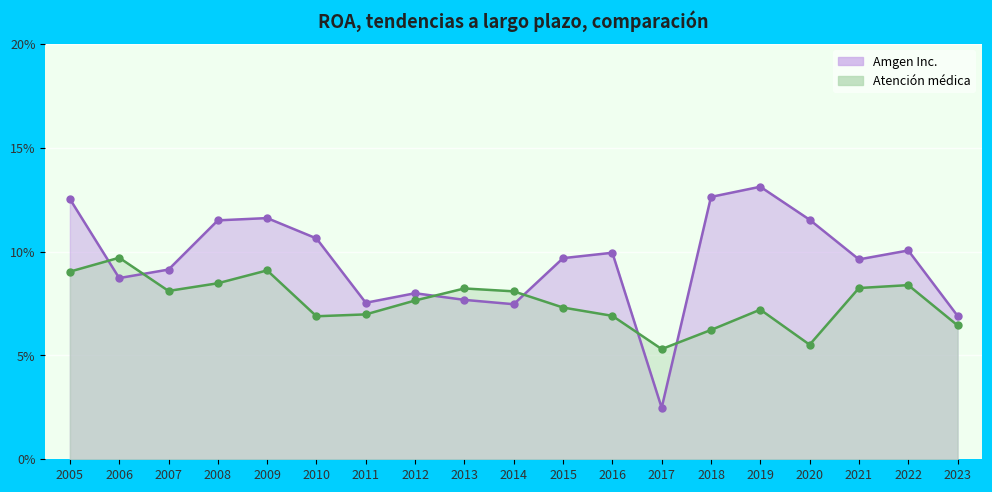

Reading left to right, list all the values displayed in this chart.

Amgen Inc.: 0.1	0.1	0.1	0.1	0.1	0.1	0.1	0.1	0.1	0.1	0.1	0.1	0.0	0.1	0.1	0.1	0.1	0.1	0.1
Atención médica: 0.1	0.1	0.1	0.1	0.1	0.1	0.1	0.1	0.1	0.1	0.1	0.1	0.1	0.1	0.1	0.1	0.1	0.1	0.1